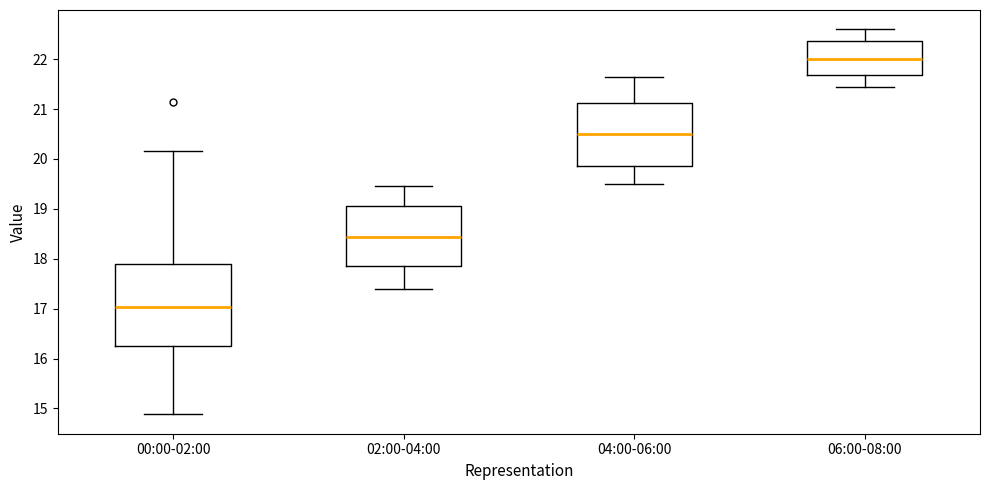

Reading left to right, read every box against the y-axis: the position of its median line, the range the box covers, and the ends of its whiskers. The values are not printed on the chart, so give them approximately, as read against the axis.

00:00-02:00: median 17.0, box 16.2 to 17.9, whiskers 14.9 to 20.2
02:00-04:00: median 18.4, box 17.9 to 19.1, whiskers 17.4 to 19.5
04:00-06:00: median 20.5, box 19.9 to 21.1, whiskers 19.5 to 21.7
06:00-08:00: median 22.0, box 21.7 to 22.4, whiskers 21.5 to 22.6